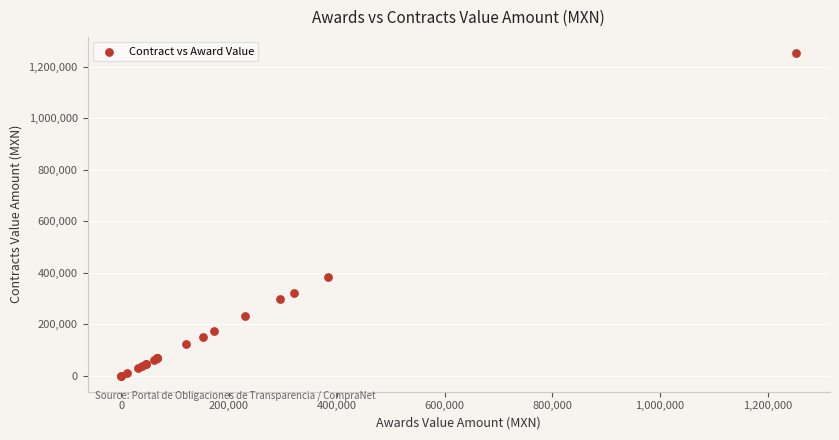

What Y value in the scatter plot is closest to 626469?

382811.8